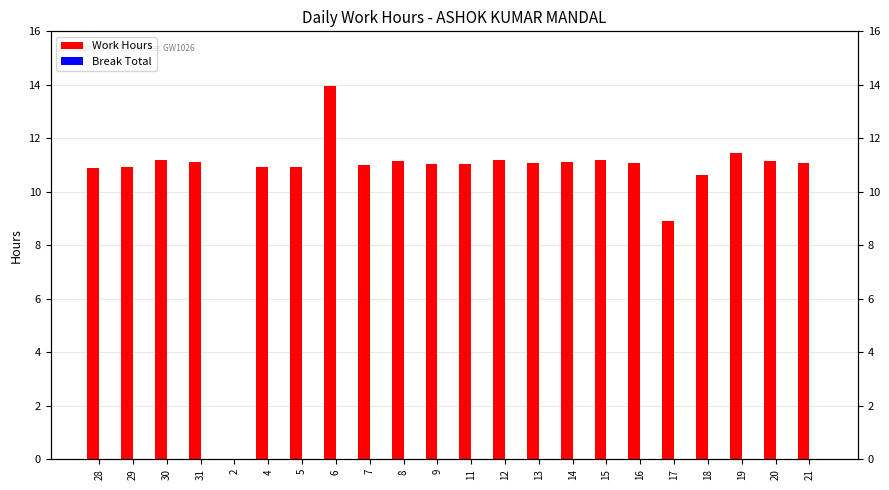

Reading left to right, list all the values displayed in this chart.

Work Hours: 28=10.9	29=10.9	30=11.2	31=11.1	2=0.0	4=10.9	5=10.9	6=13.9	7=11.0	8=11.2	9=11.0	11=11.1	12=11.2	13=11.1	14=11.1	15=11.2	16=11.1	17=8.9	18=10.6	19=11.4	20=11.2	21=11.1
Break Total: 28=0.0	29=0.0	30=0.0	31=0.0	2=0.0	4=0.0	5=0.0	6=0.0	7=0.0	8=0.0	9=0.0	11=0.0	12=0.0	13=0.0	14=0.0	15=0.0	16=0.0	17=0.0	18=0.0	19=0.0	20=0.0	21=0.0